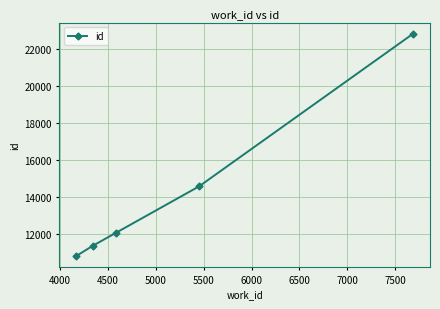

True or false: there are more than 0 points higher than both neighbors.

False